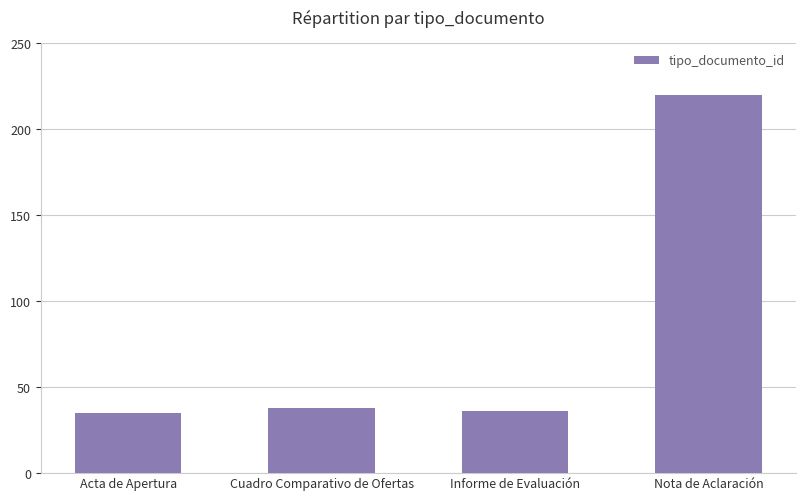

Approximately how many times larger is the value at Cuadro Comparativo de Ofertas compared to Acta de Apertura?

1.1